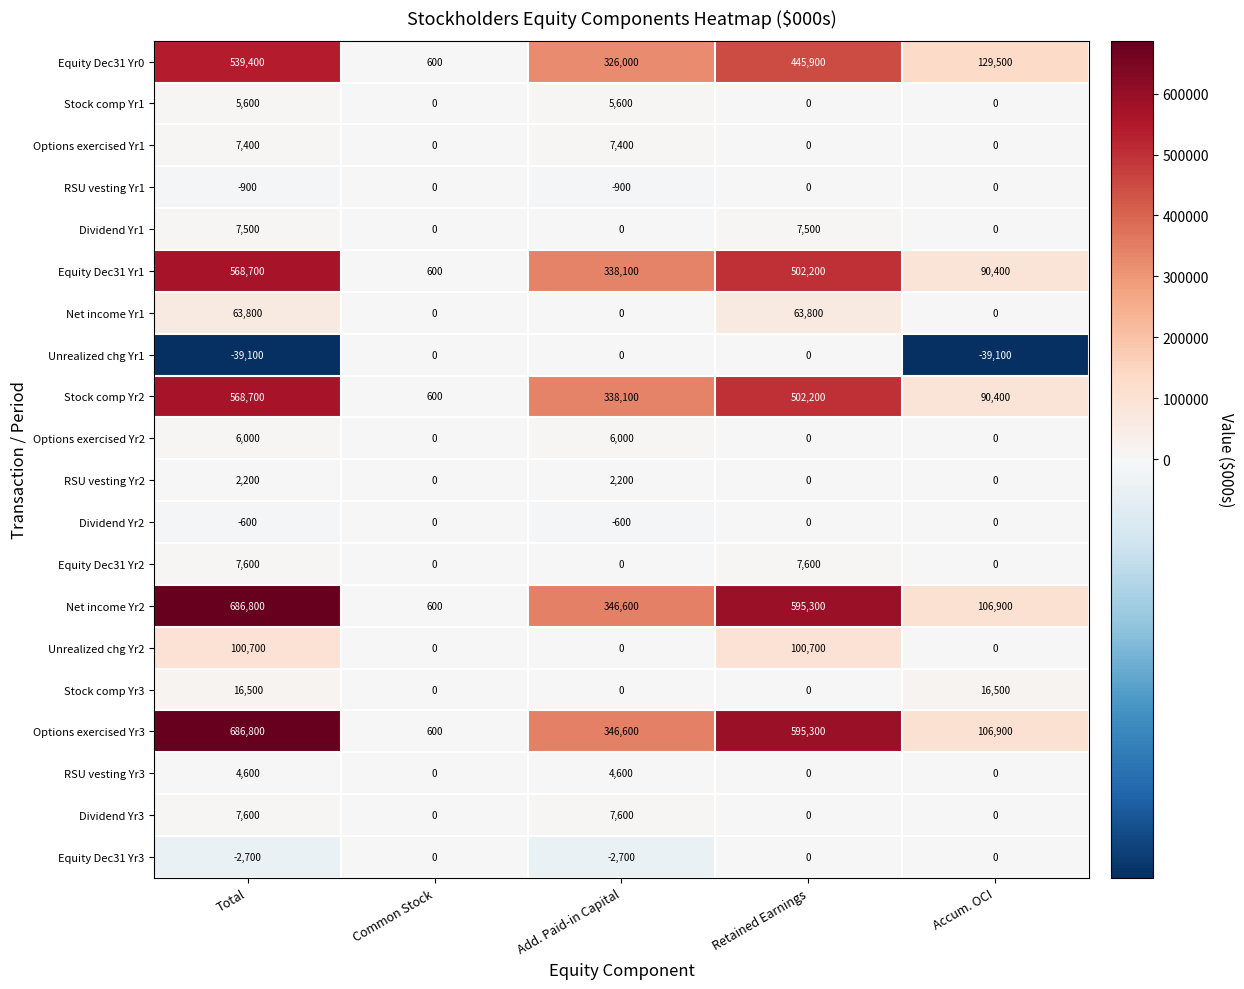

List the labels in order of Equity Dec31 Yr1 value, smallest first.

Common Stock, Accum. OCI, Add. Paid-in Capital, Retained Earnings, Total